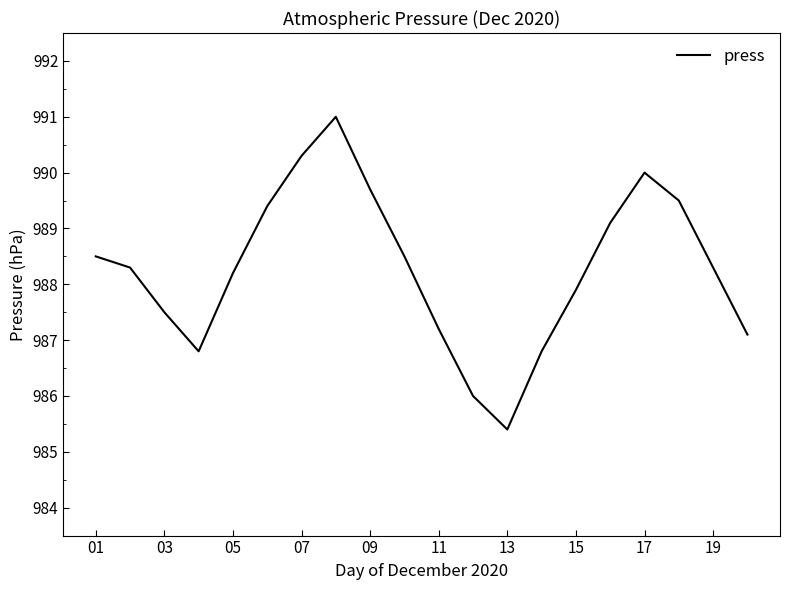

How many lines are shown in the chart?

1